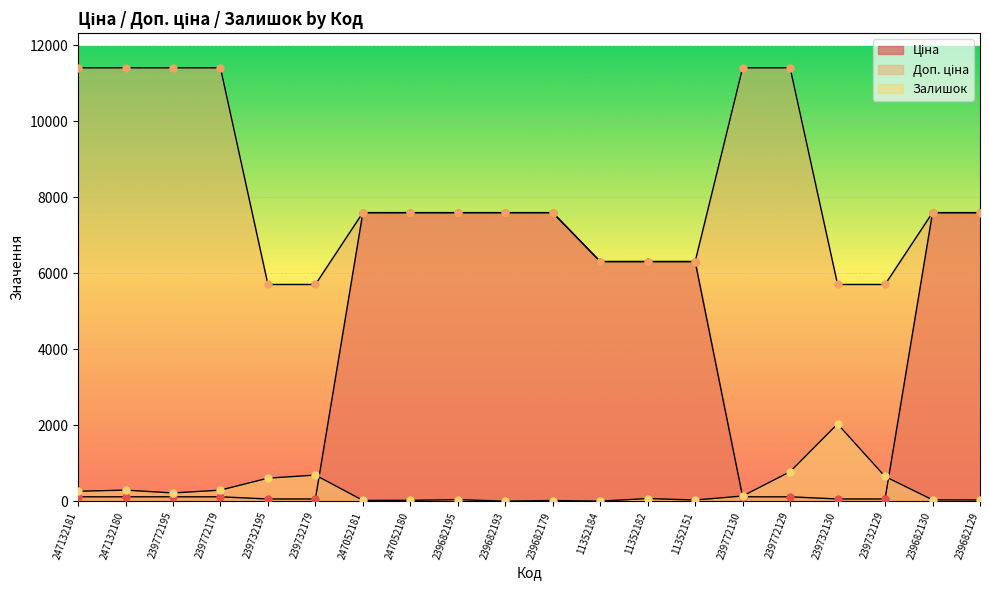

Which series contains the lowest Y value?

Залишок